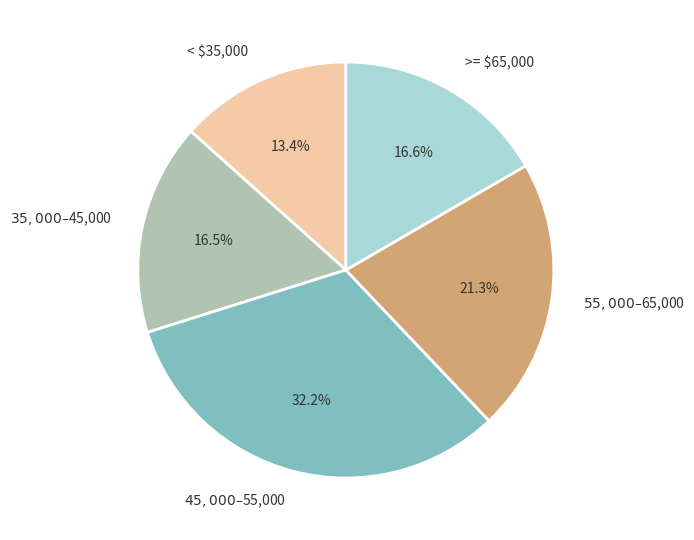

What portion of the pie excludes < $35,000?

86.6%